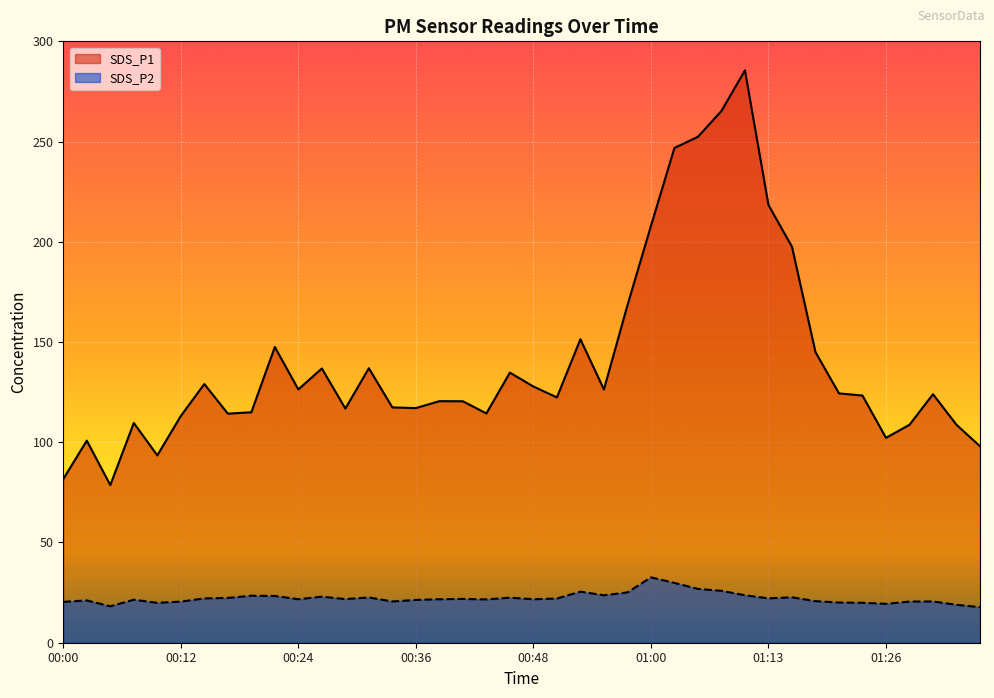

Which category has the highest value in the SDS_P1 series?

01:10